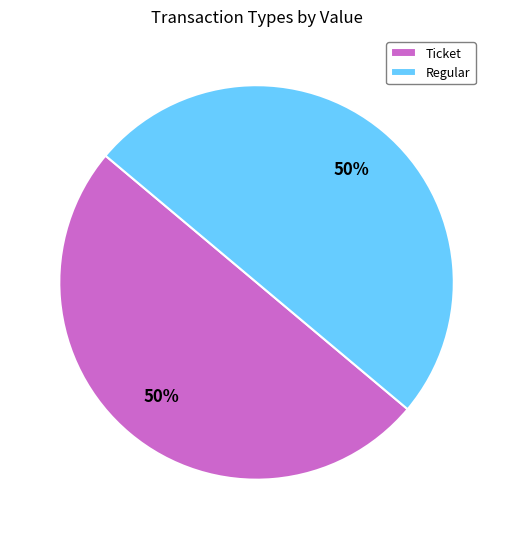

Do Ticket and Regular together represent more than half of the pie?

Yes